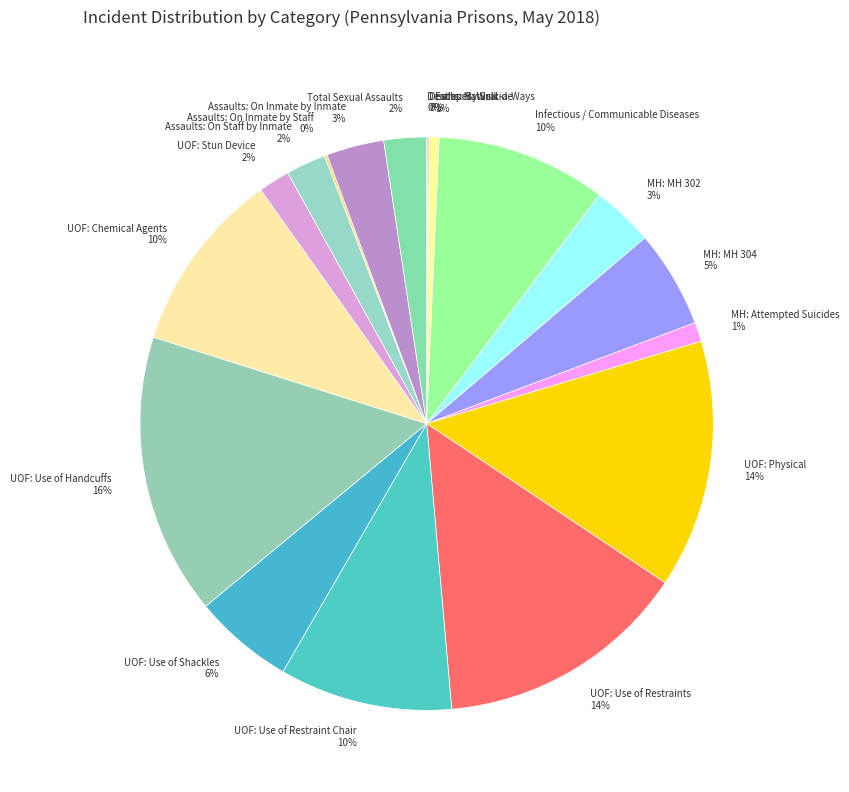

True or false: UOF: Use of Handcuffs accounts for 16% of the total.

True